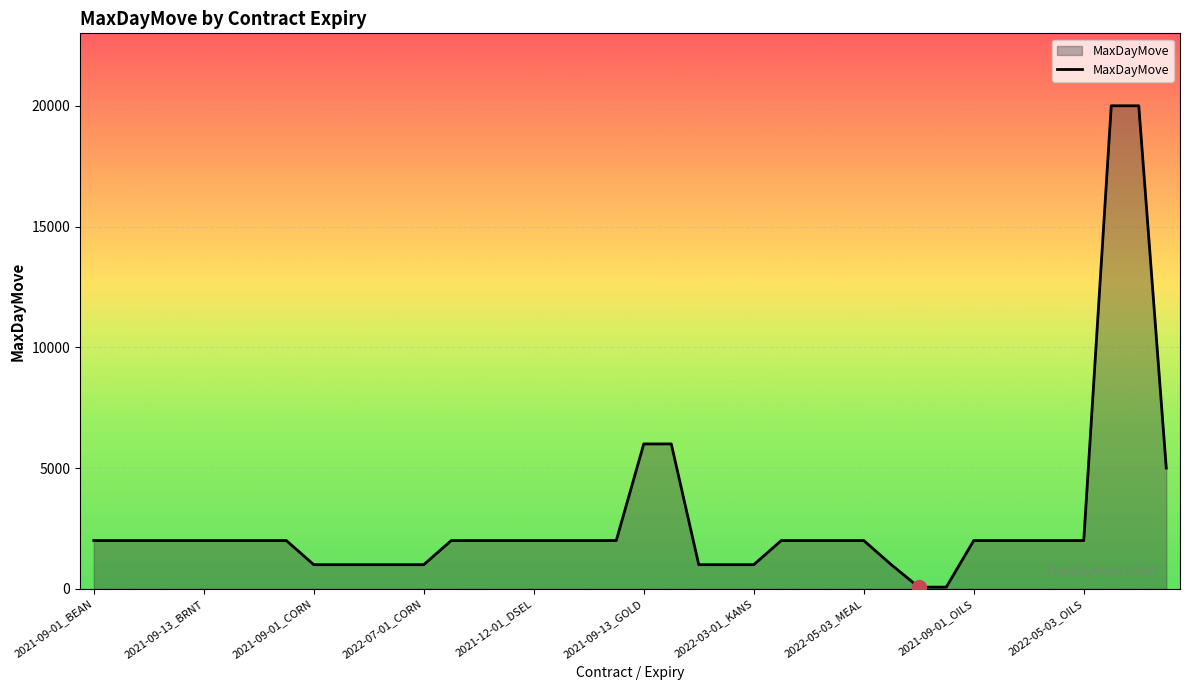

What is the maximum value shown in the chart?

20000